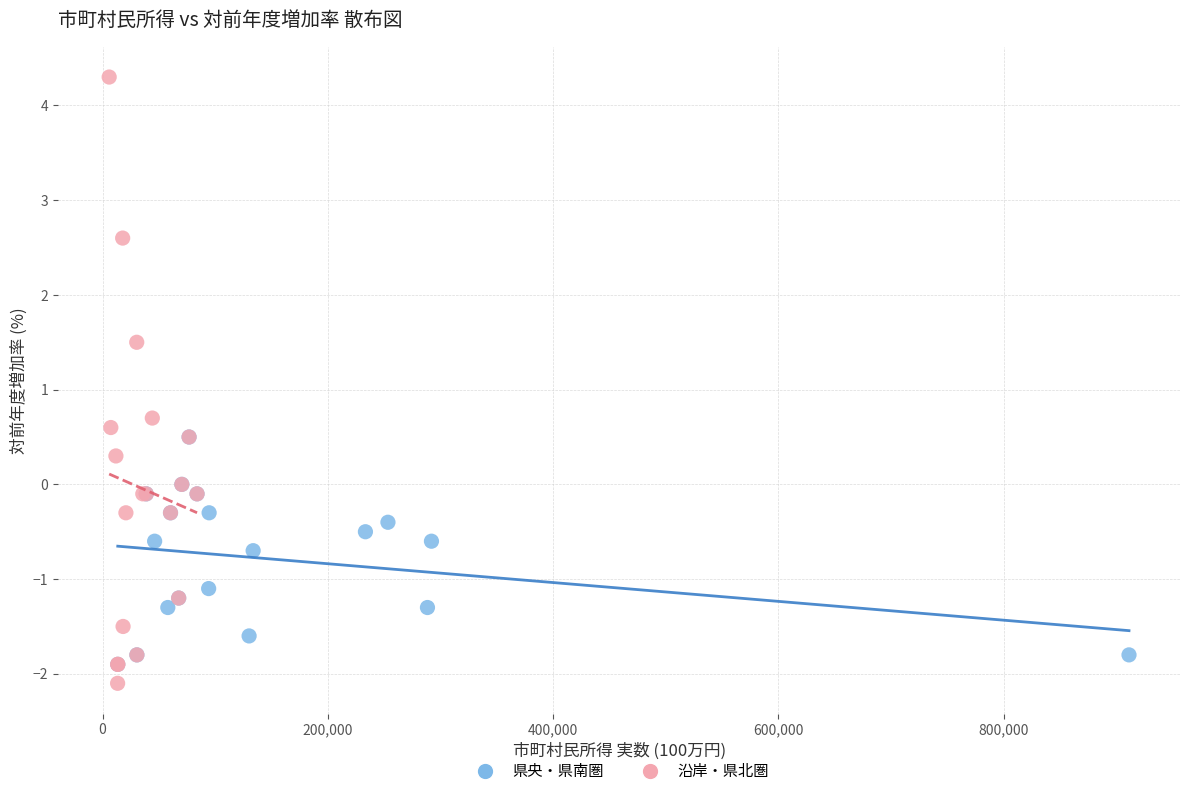

Which series has the widest spread of Y values?

沿岸・県北圏